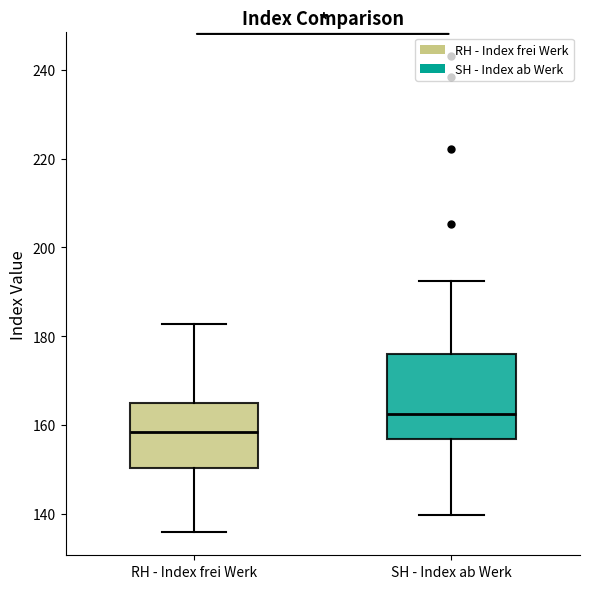

Where does the upper whisker of the box for SH - Index ab Werk end on the y-axis? The values are not printed on the chart, so give them approximately, as read against the axis.

192